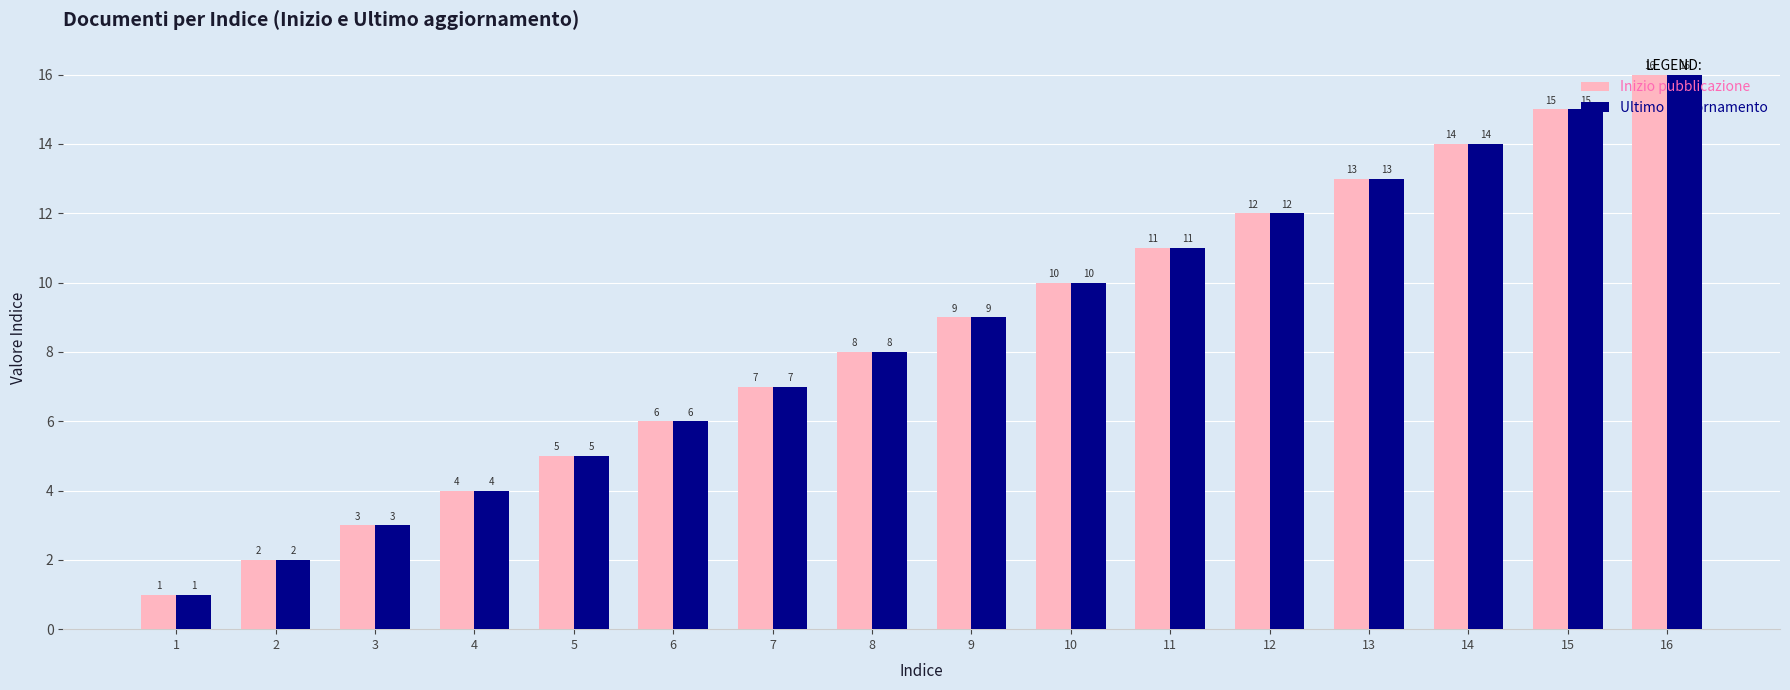

Reading left to right, extract all data points from this chart.

Inizio pubblicazione: 1	2	3	4	5	6	7	8	9	10	11	12	13	14	15	16
Ultimo aggiornamento: 1	2	3	4	5	6	7	8	9	10	11	12	13	14	15	16